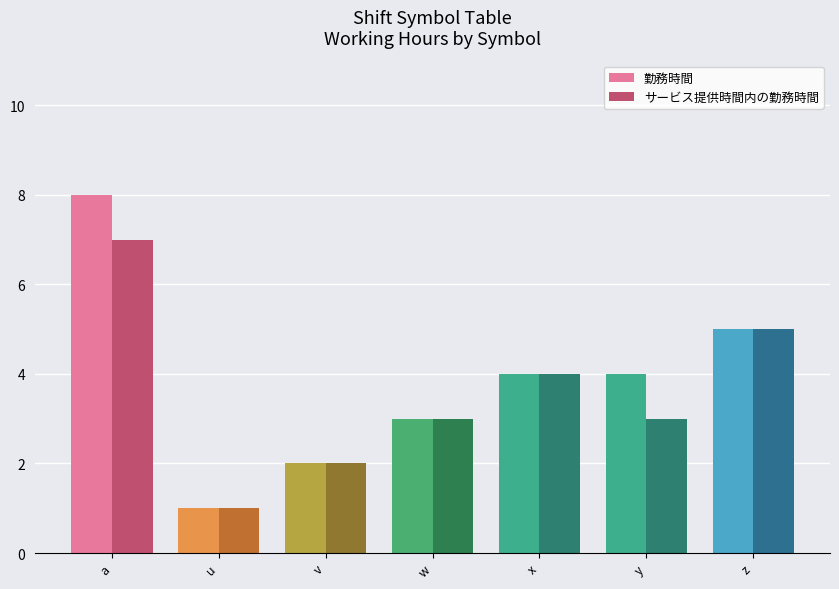

List the series in order of their overall mean, highest first.

勤務時間, サービス提供時間内の勤務時間